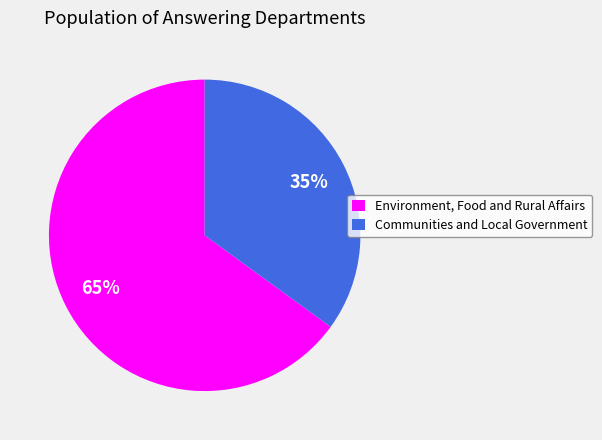

Approximately how many times larger is the value at Communities and Local Government compared to Environment, Food and Rural Affairs?

0.5